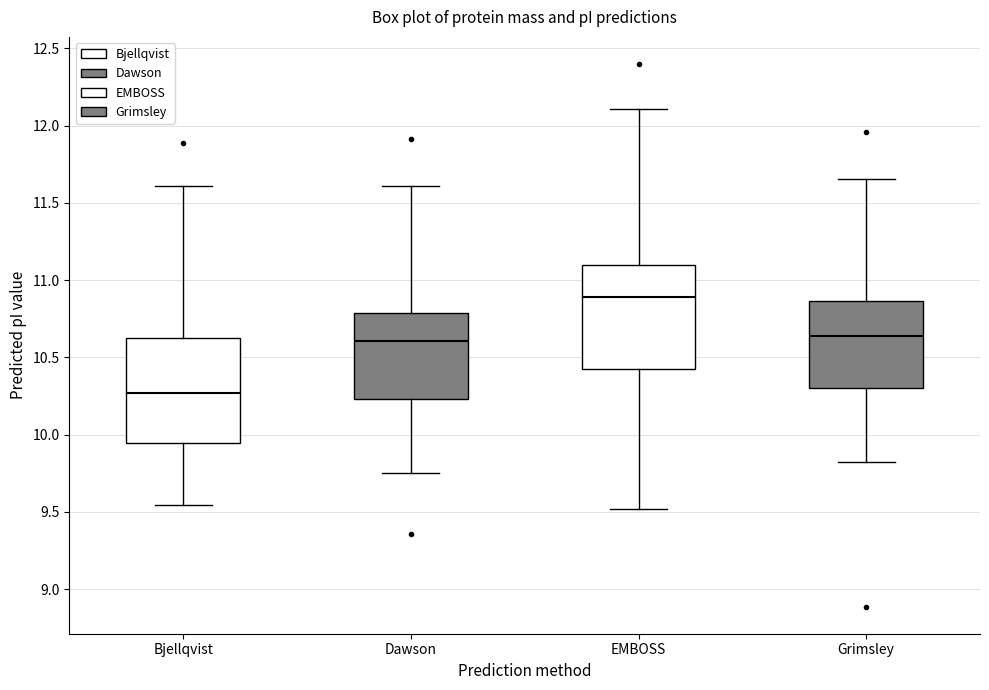

Reading left to right, read every box against the y-axis: the position of its median line, the range the box covers, and the ends of its whiskers. The values are not printed on the chart, so give them approximately, as read against the axis.

Bjellqvist: median 10.25, box 9.95 to 10.65, whiskers 9.55 to 11.60
Dawson: median 10.60, box 10.25 to 10.80, whiskers 9.75 to 11.60
EMBOSS: median 10.90, box 10.40 to 11.10, whiskers 9.50 to 12.10
Grimsley: median 10.65, box 10.30 to 10.85, whiskers 9.80 to 11.65